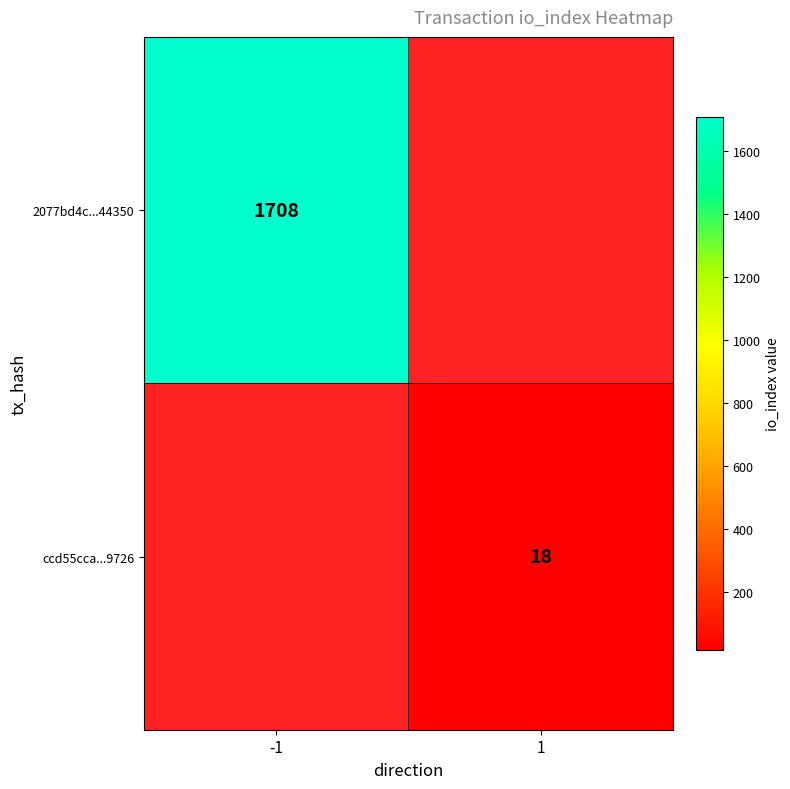

True or false: 2077bd4c...44350 has a value of 829 at -1.

False